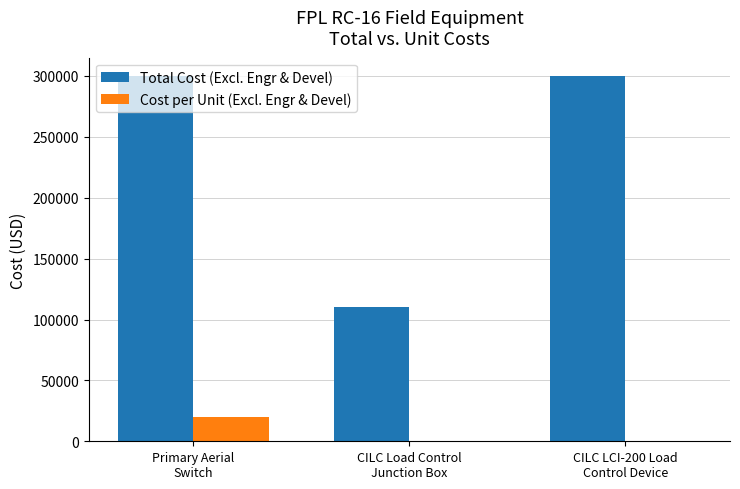

What are all the series names shown in the legend?

Total Cost (Excl. Engr & Devel), Cost per Unit (Excl. Engr & Devel)